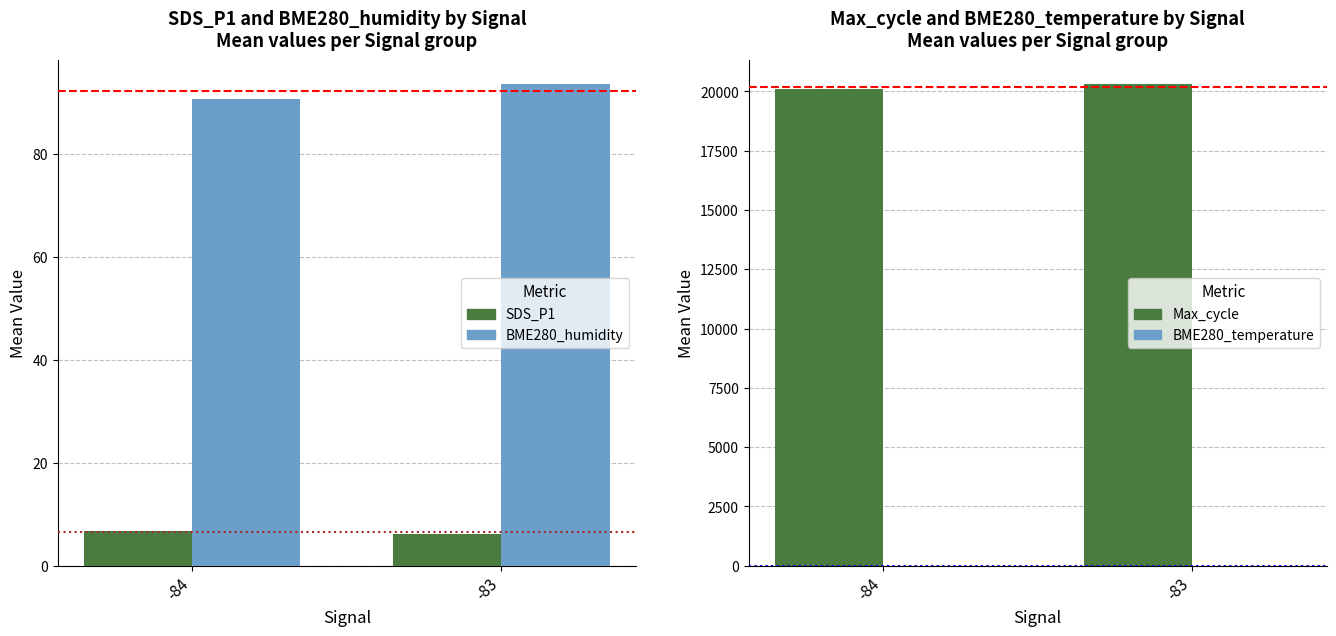

What is the value of the Max_cycle bar at the 1st from the left?

20097.2